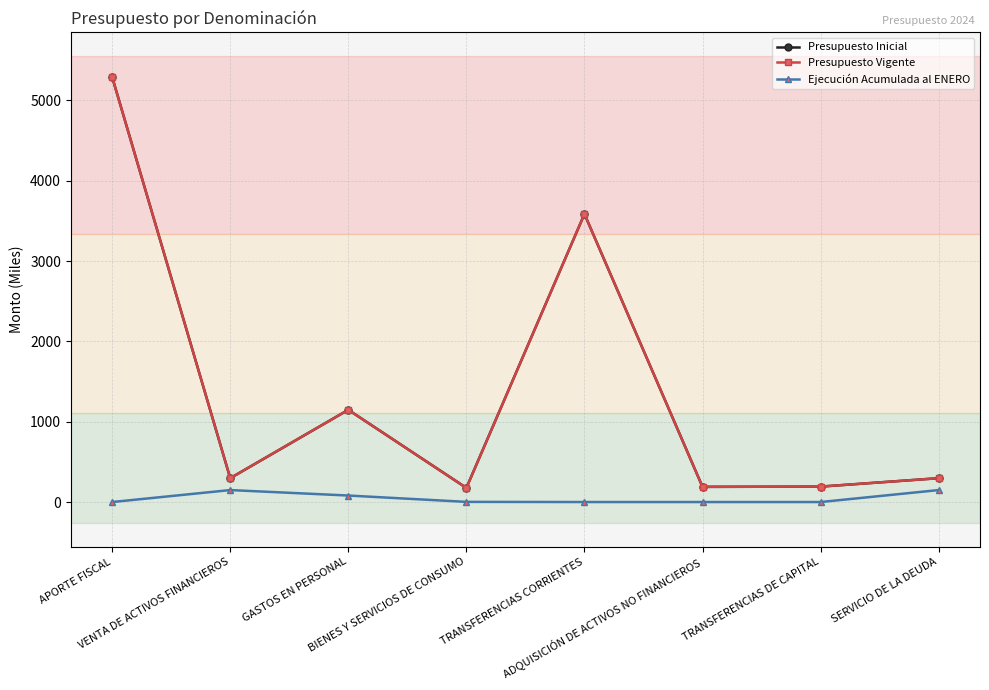

Does the chart have visible grid lines?

Yes